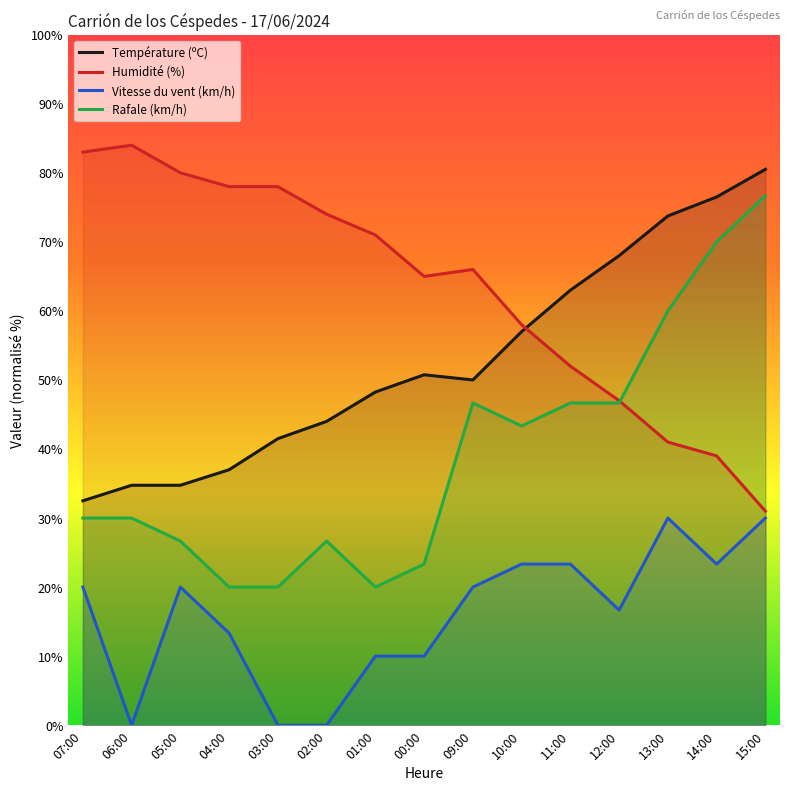

At which label does Température (ºC) first exceed 50?

00:00